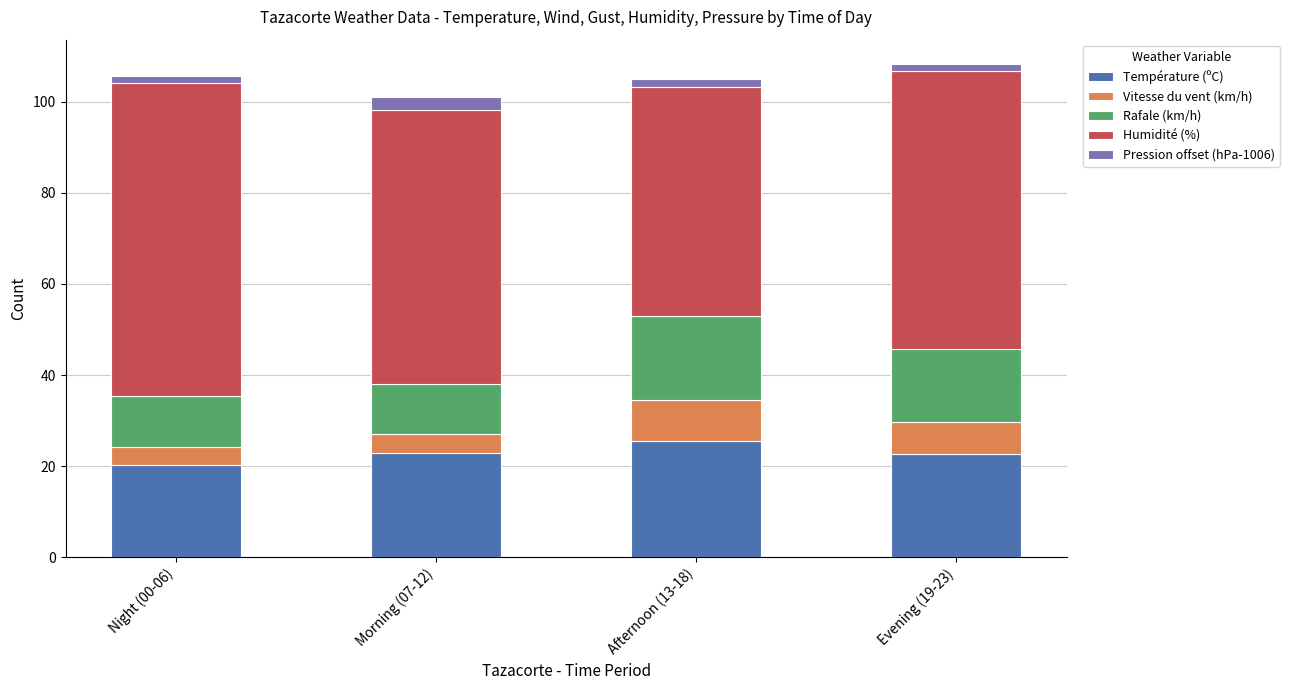

At which label does Température (ºC) reach its minimum?

Night (00-06)